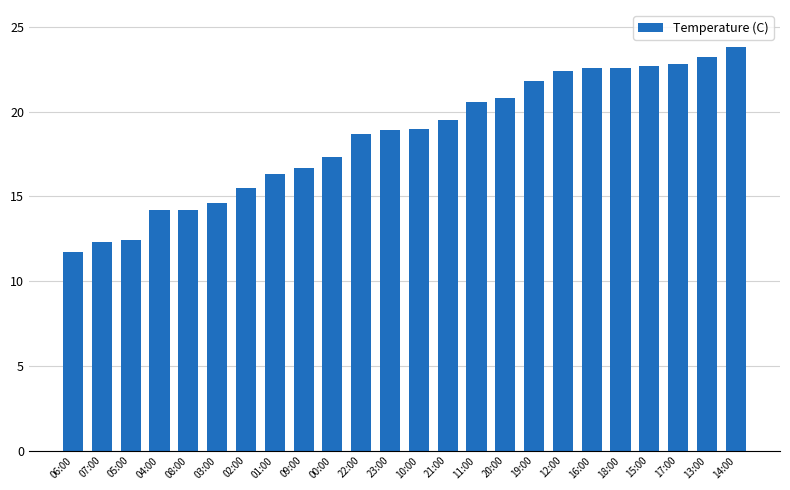

What is the greatest value displayed?

23.8